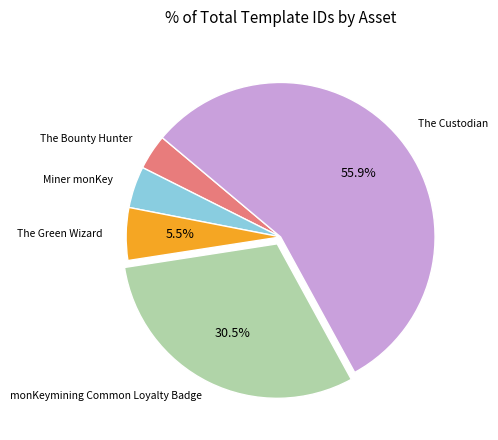

Is there a majority slice in this chart?

Yes